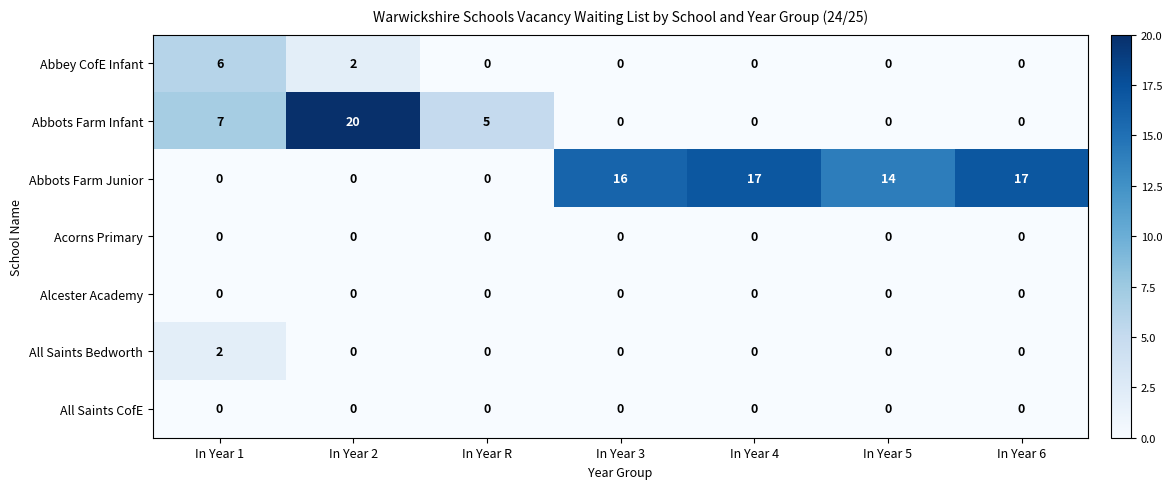

The Abbots Farm Infant series shows 0 at In Year 4. True or false?

True